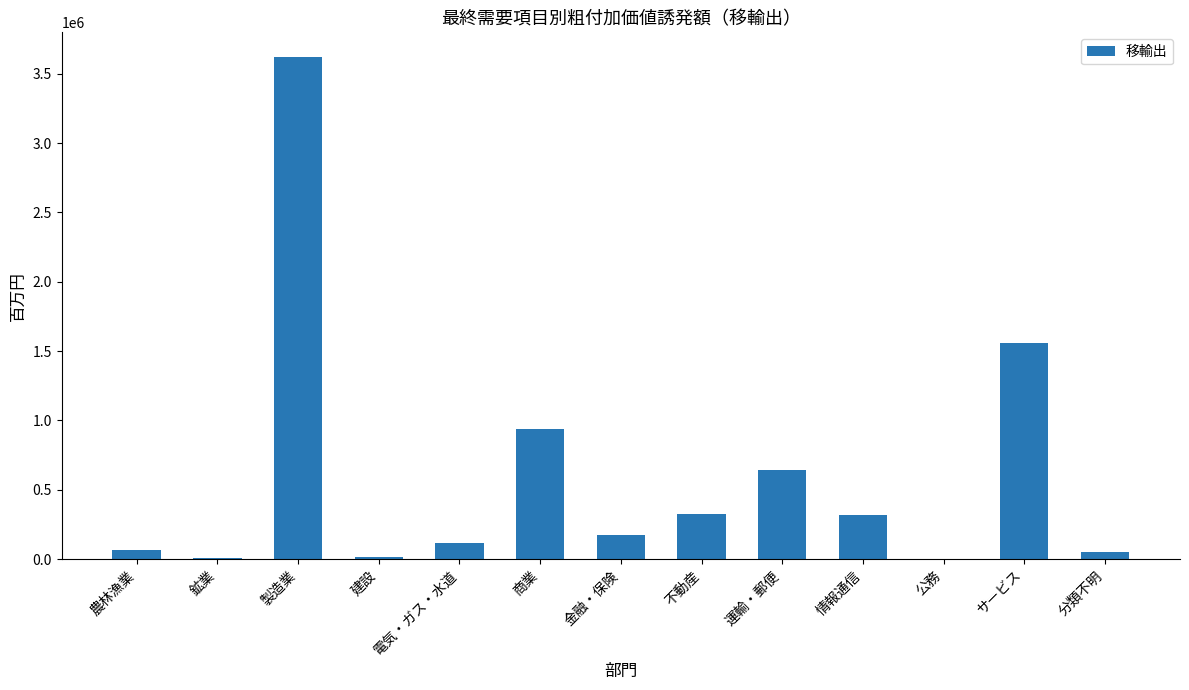

What is the sum of all values?

7829474.4